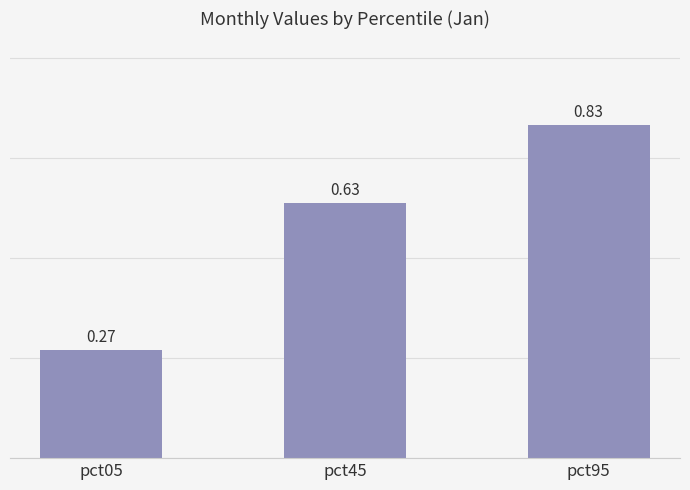

Which has a higher value, pct05 or pct45?

pct45